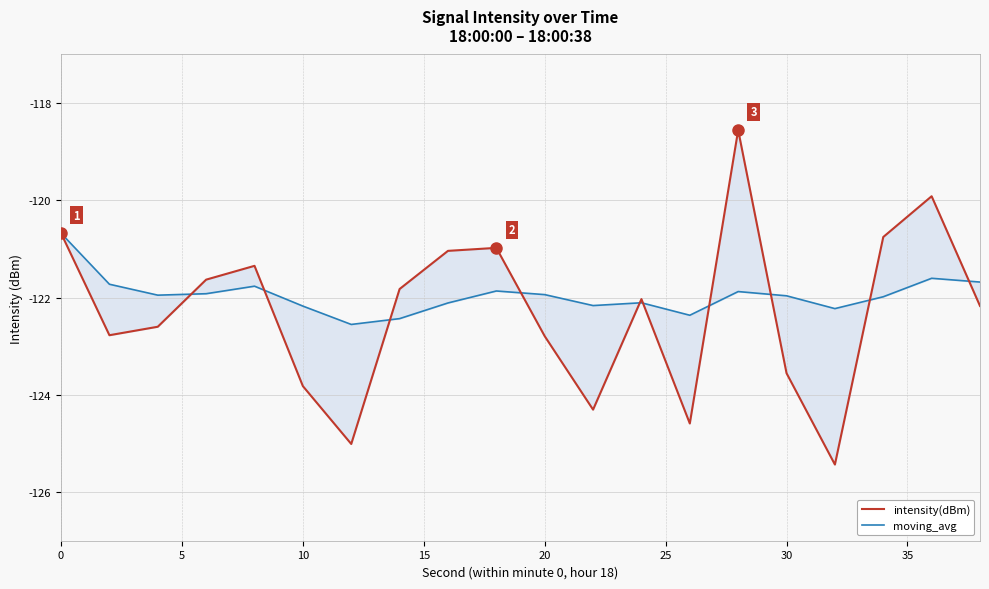

After their last crossing, which series has the higher values: intensity(dBm) or moving_avg?

moving_avg